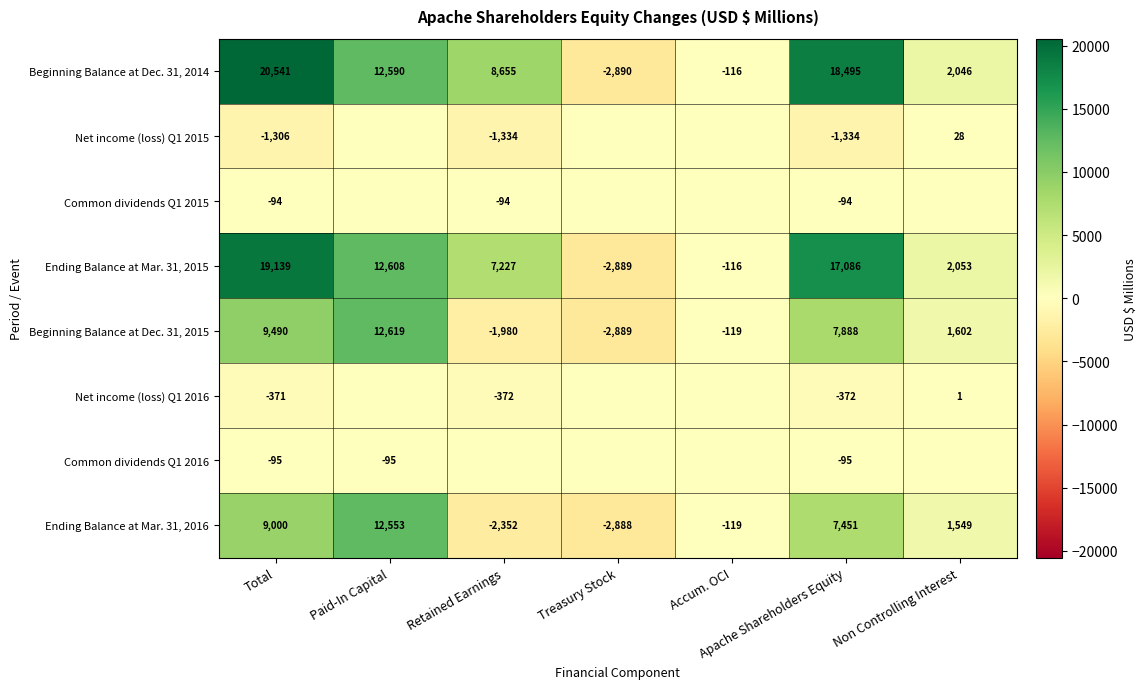

Rank the categories by Ending Balance at Mar. 31, 2016 value from highest to lowest.

Paid-In Capital, Total, Apache Shareholders Equity, Non Controlling Interest, Accum. OCI, Retained Earnings, Treasury Stock